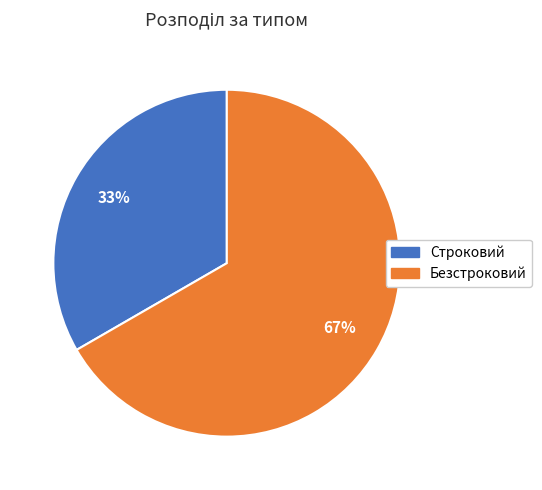

To the nearest percent, what is the average slice percentage?

50%